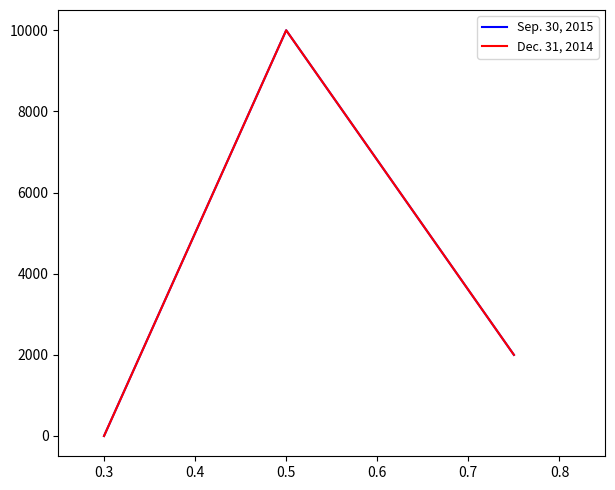

Is this an area chart (filled region under the line)?

No